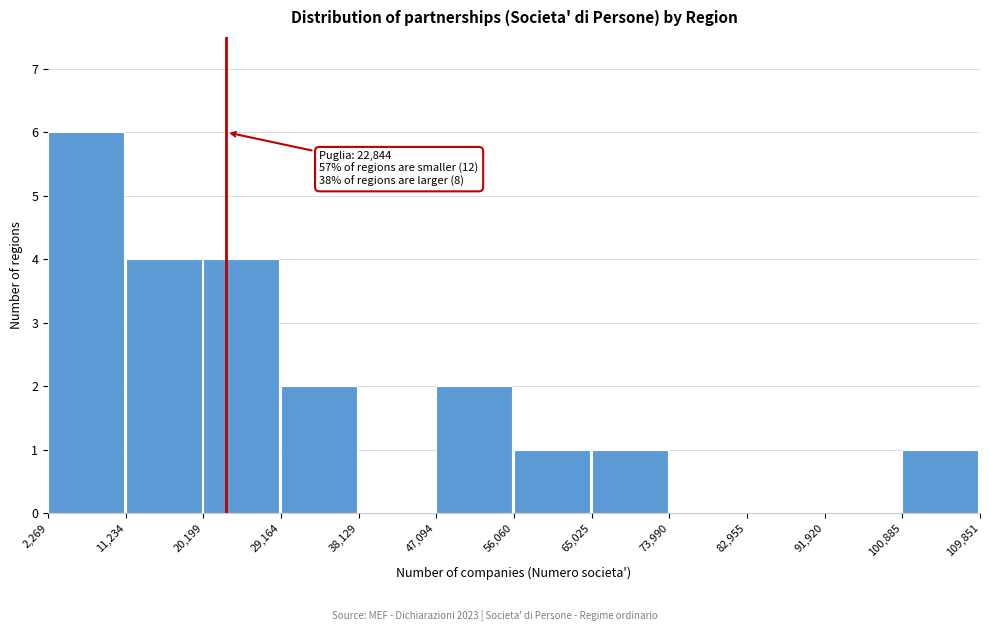

Over which range of the x-axis is the bar tallest?

2,269 to 11,234